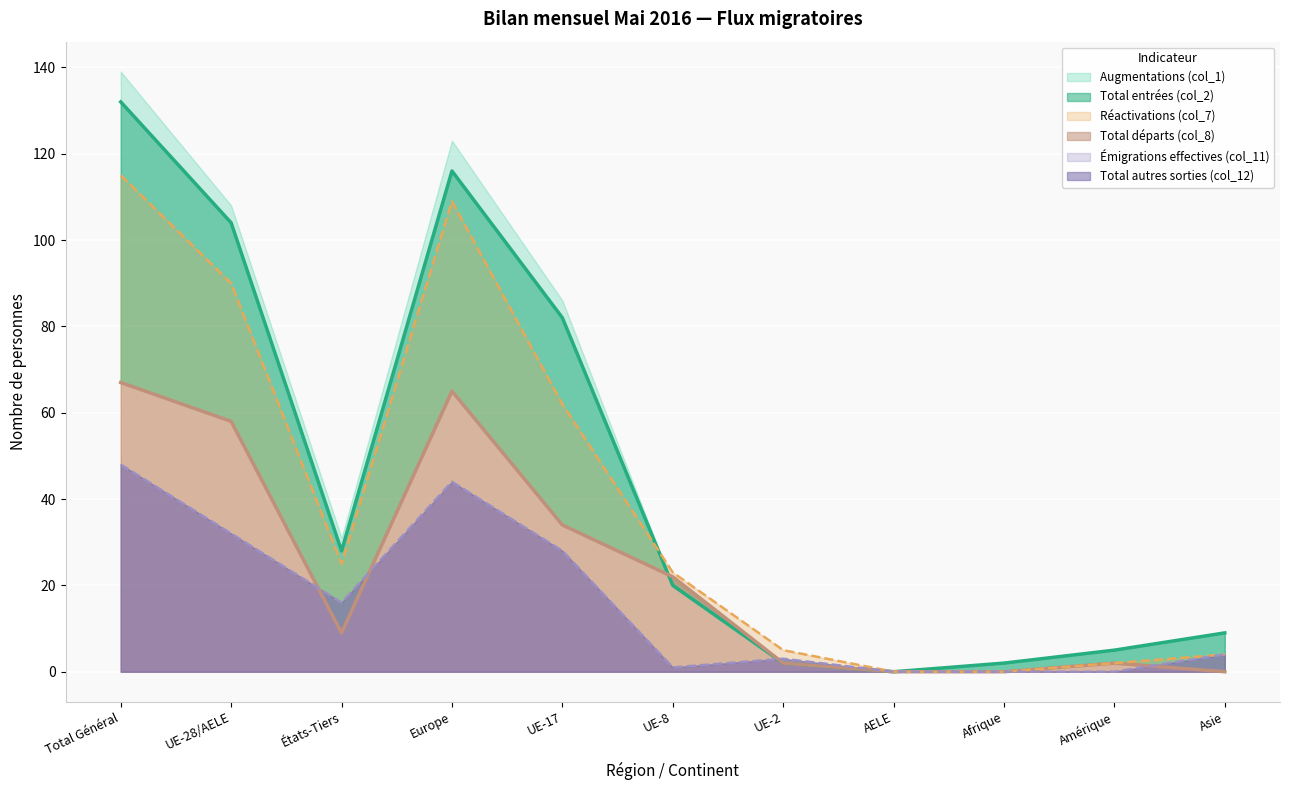

After their last crossing, which series has the higher values: Total départs (col_8) or Augmentations (col_1)?

Total départs (col_8)